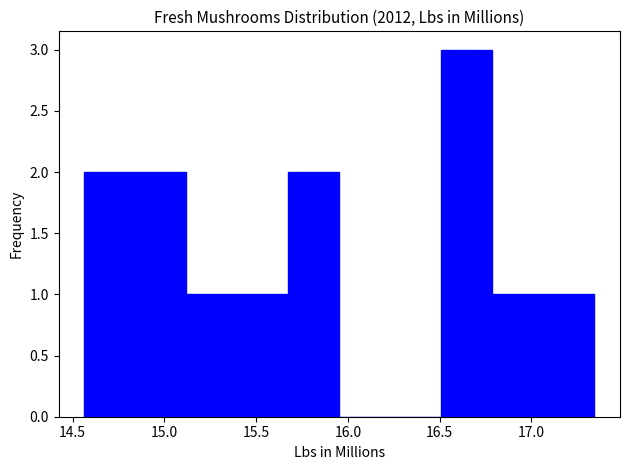

Which range on the x-axis has the tallest bar?

16.50 to 16.80